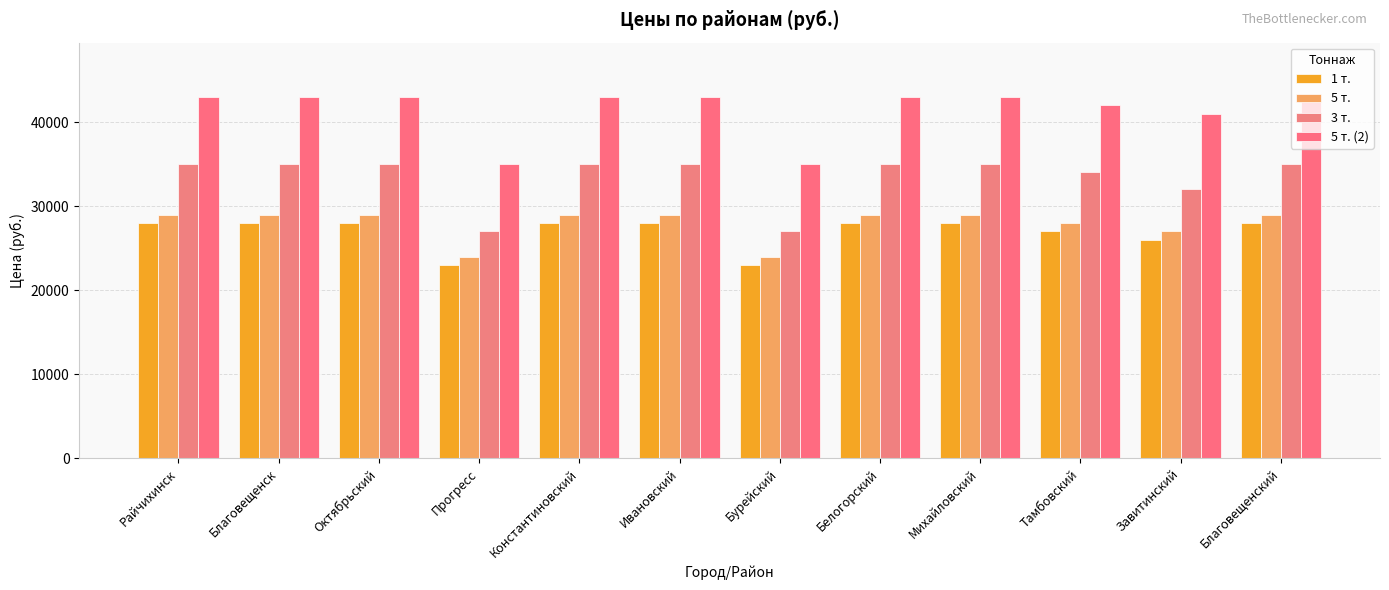

What is the spread (max minus min) of values at Завитинский?

15000